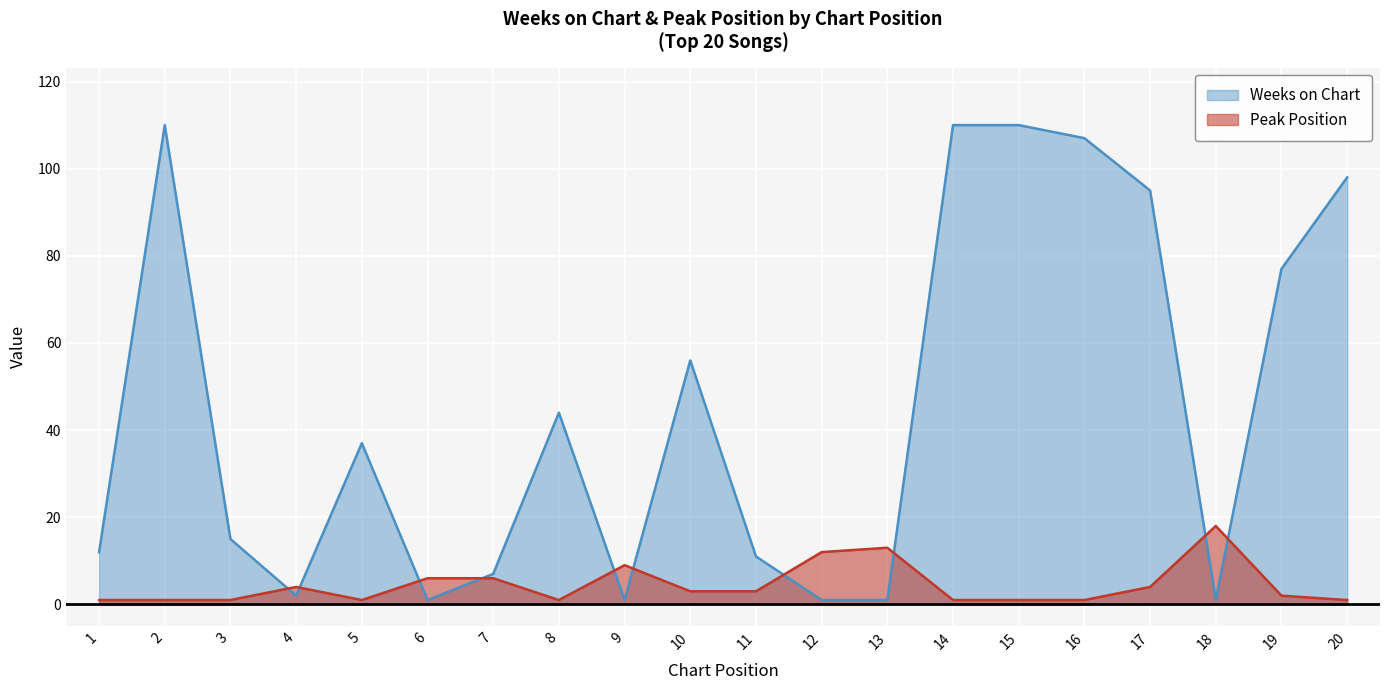

Is the value of Weeks on Chart at 9 greater than the value of Peak Position at 10?

No